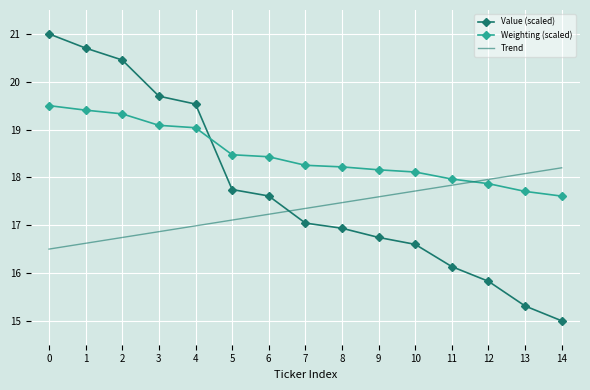

Reading left to right, transcribe all the data shown in this chart.

Value (scaled): 21.0	20.7	20.5	19.7	19.5	17.7	17.6	17.0	16.9	16.7	16.6	16.1	15.8	15.3	15.0
Weighting (scaled): 19.5	19.4	19.3	19.1	19.0	18.5	18.4	18.3	18.2	18.2	18.1	18.0	17.9	17.7	17.6
Trend: 16.5	16.6	16.7	16.9	17.0	17.1	17.2	17.4	17.5	17.6	17.7	17.8	18.0	18.1	18.2